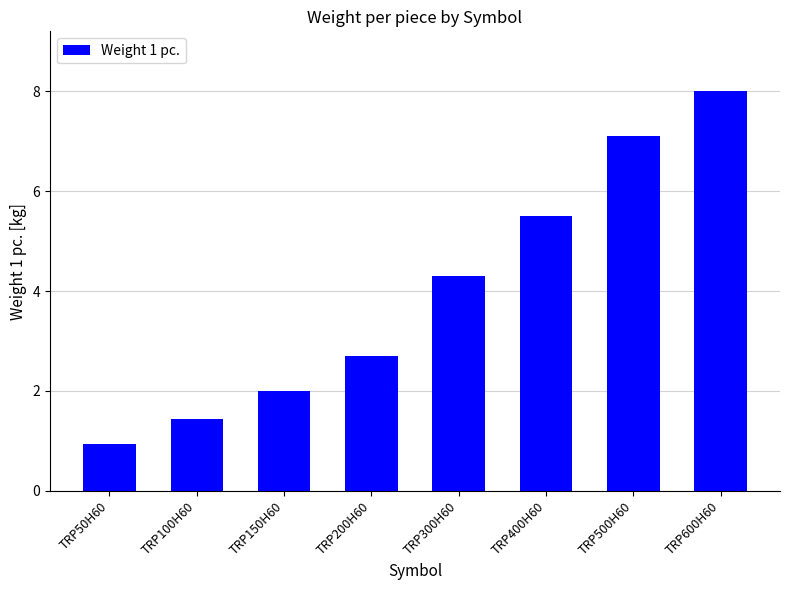

Reading left to right, extract all data points from this chart.

0.9	1.4	2.0	2.7	4.3	5.5	7.1	8.0